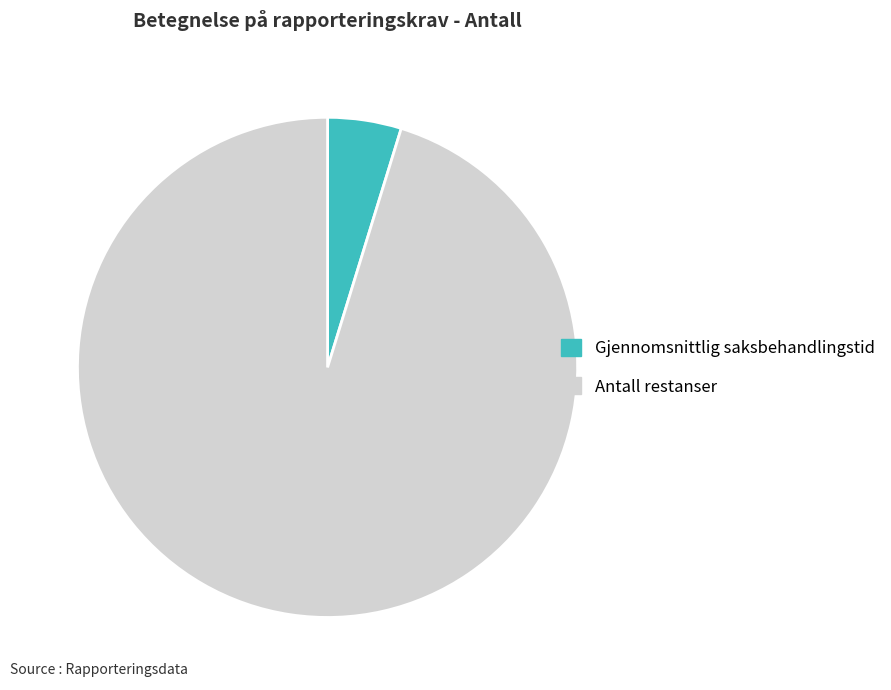

Which slice is the largest?

Antall restanser